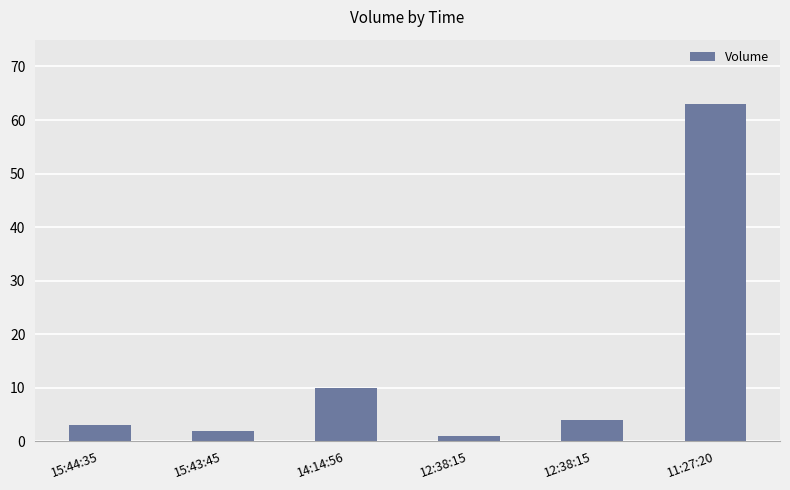

The chart shows a value of 4 at 12:38:15. True or false?

True